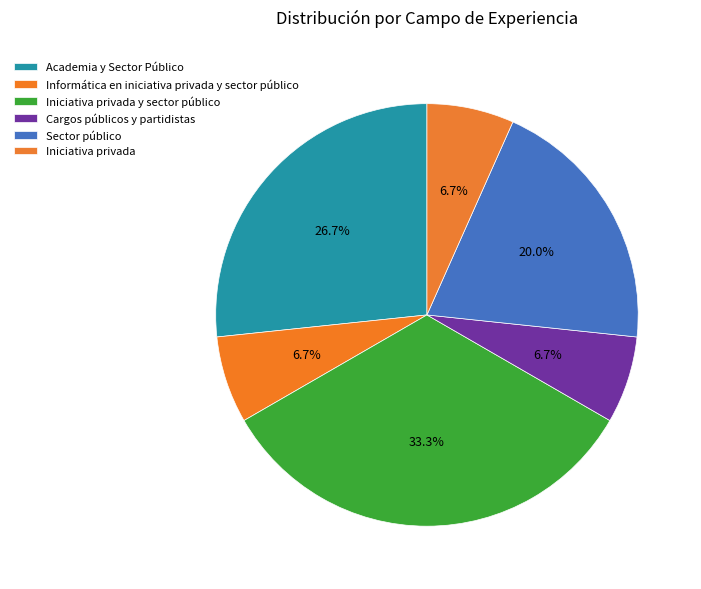

To the nearest percent, what portion does Iniciativa privada y sector público represent?

33%